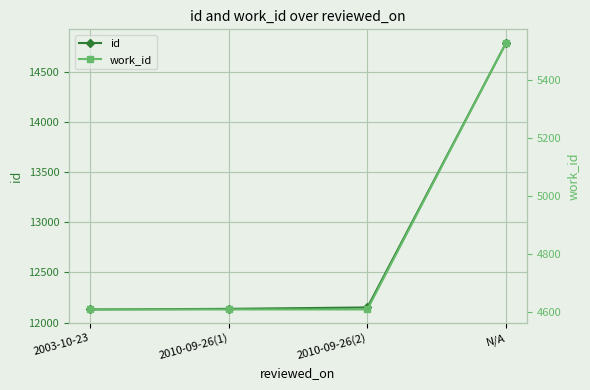

Reading left to right, extract all data points from this chart.

id: 2003-10-23=12131	2010-09-26(1)=12137	2010-09-26(2)=12151	N/A=14792
work_id: 2003-10-23=4610	2010-09-26(1)=4610	2010-09-26(2)=4610	N/A=5528